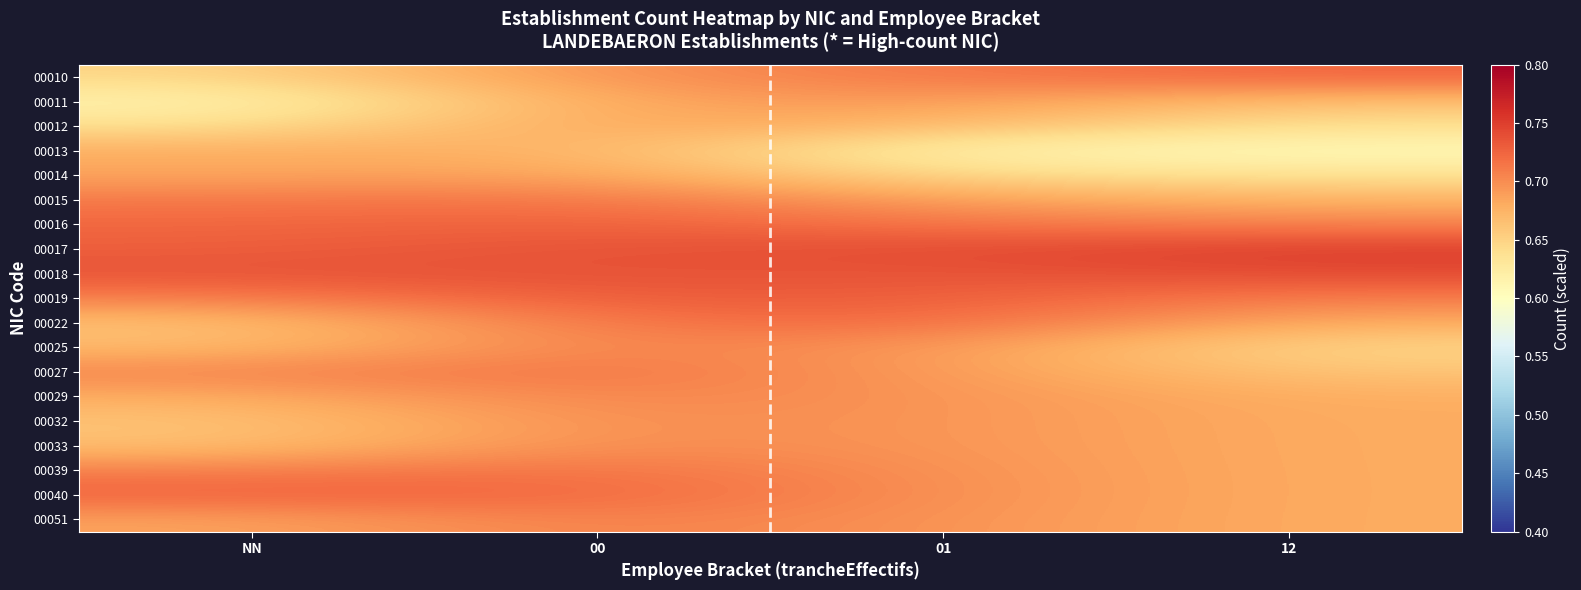

At which category does the chart reach its minimum across all series?

12